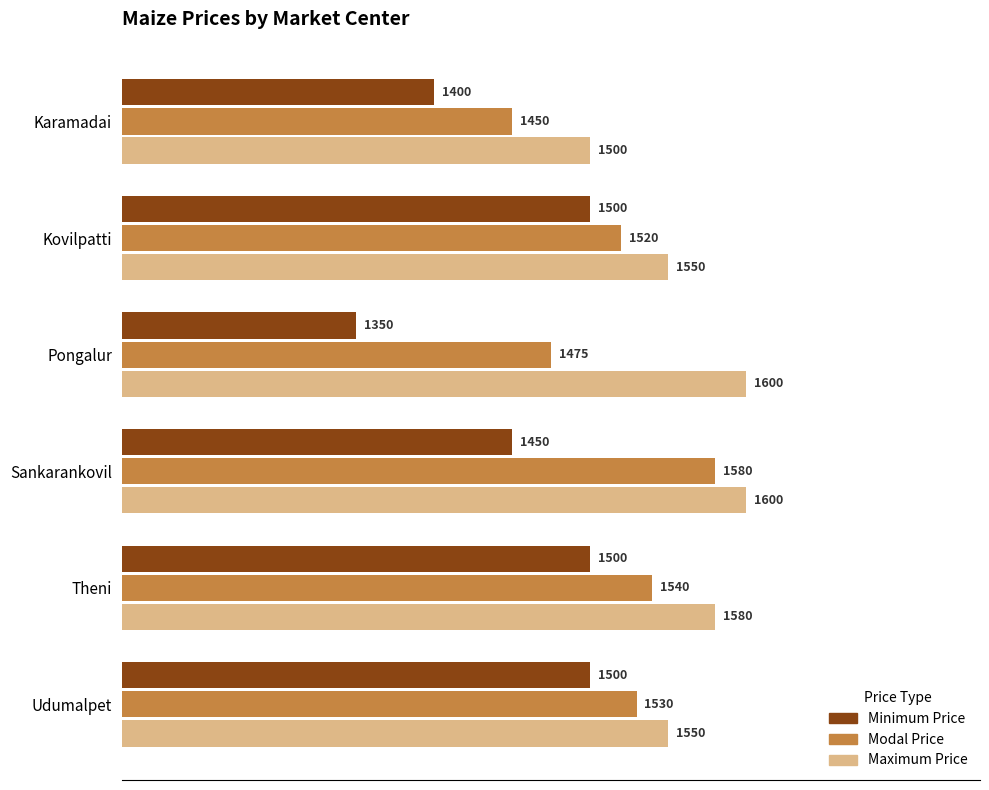

Count the Minimum Price values in the range 1400 to 1500.

5